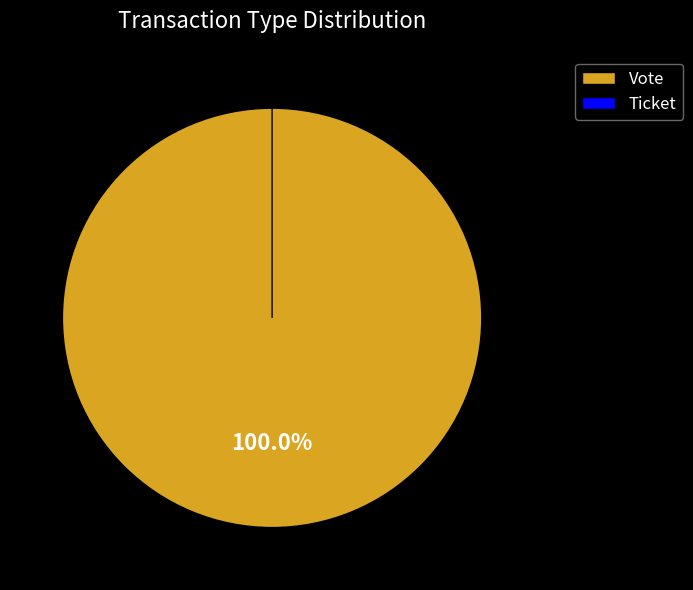

What is the majority slice?

Vote